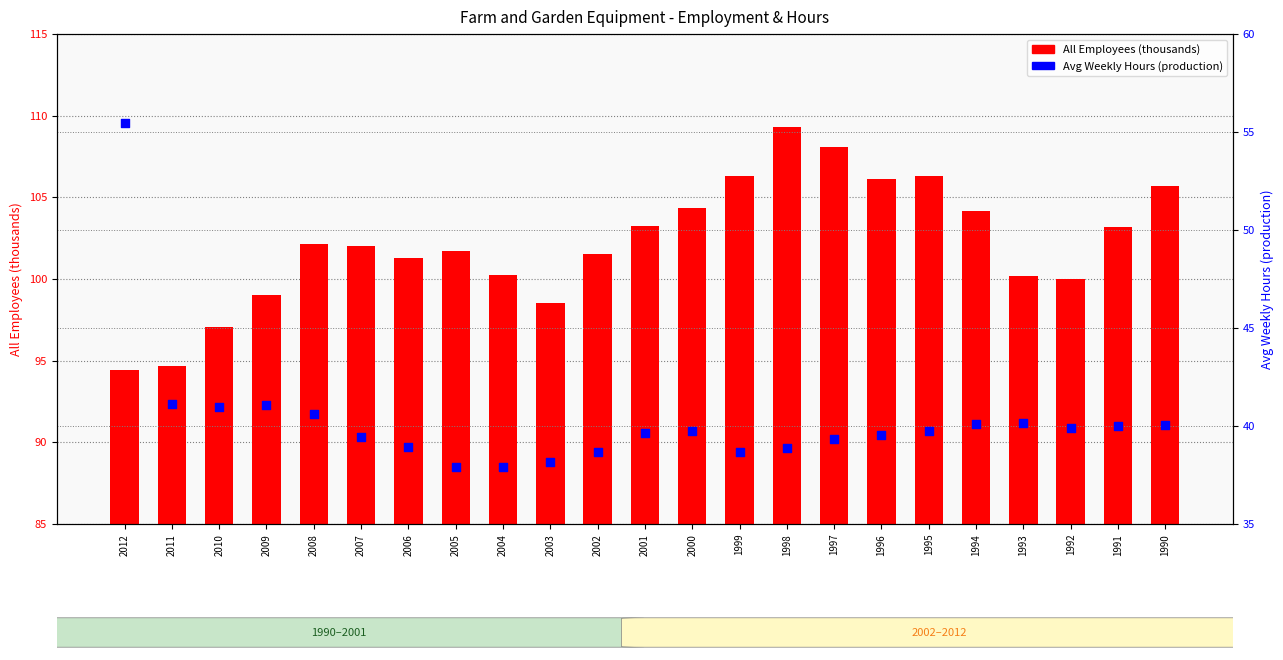

Which series has the largest Y range (max minus min)?

Avg Weekly Hours (production)